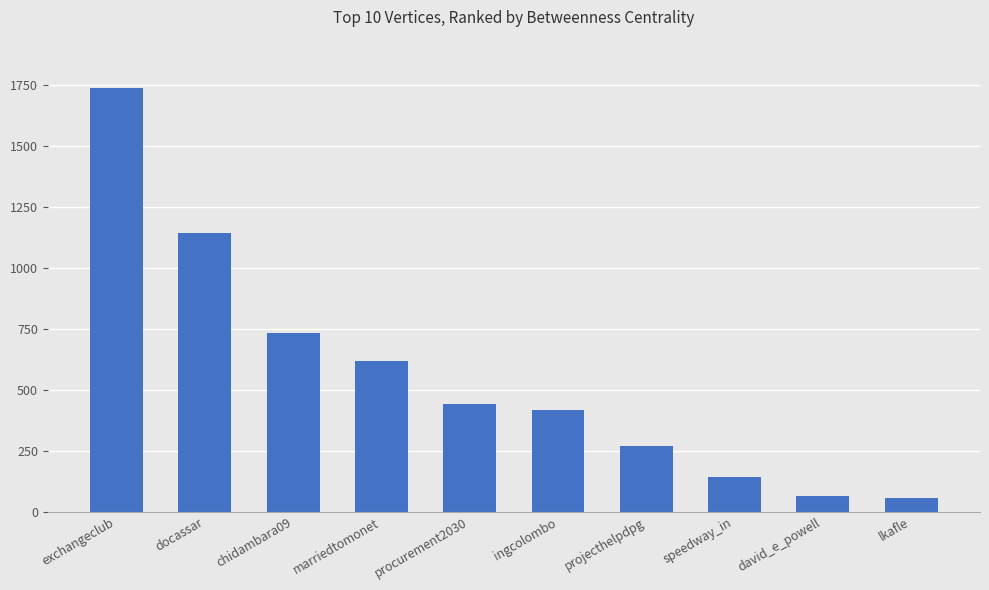

What is the sum of all values?

5626.6